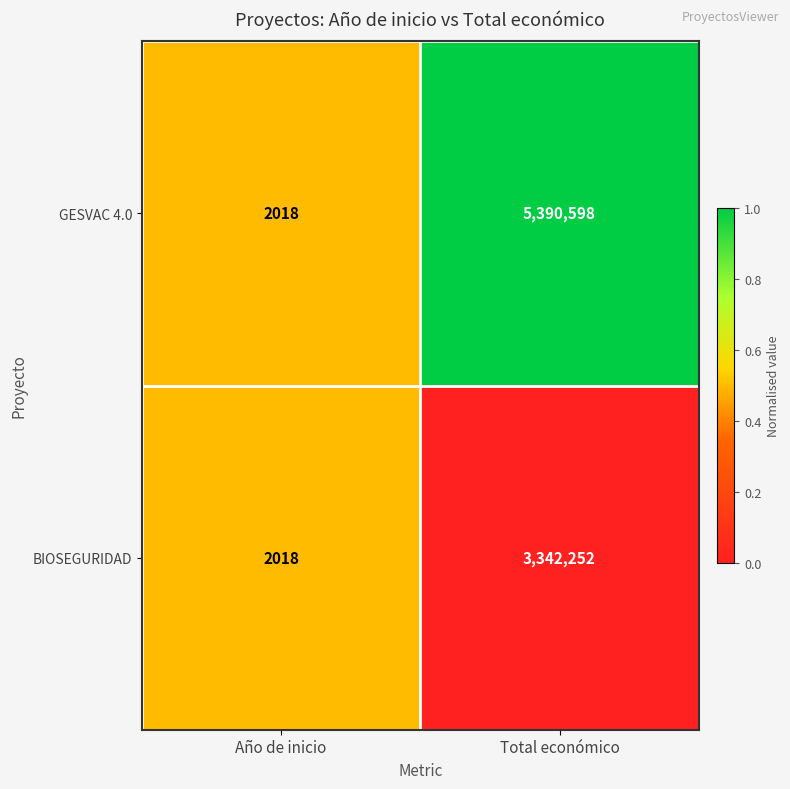

Which series has the largest total across all categories?

GESVAC 4.0